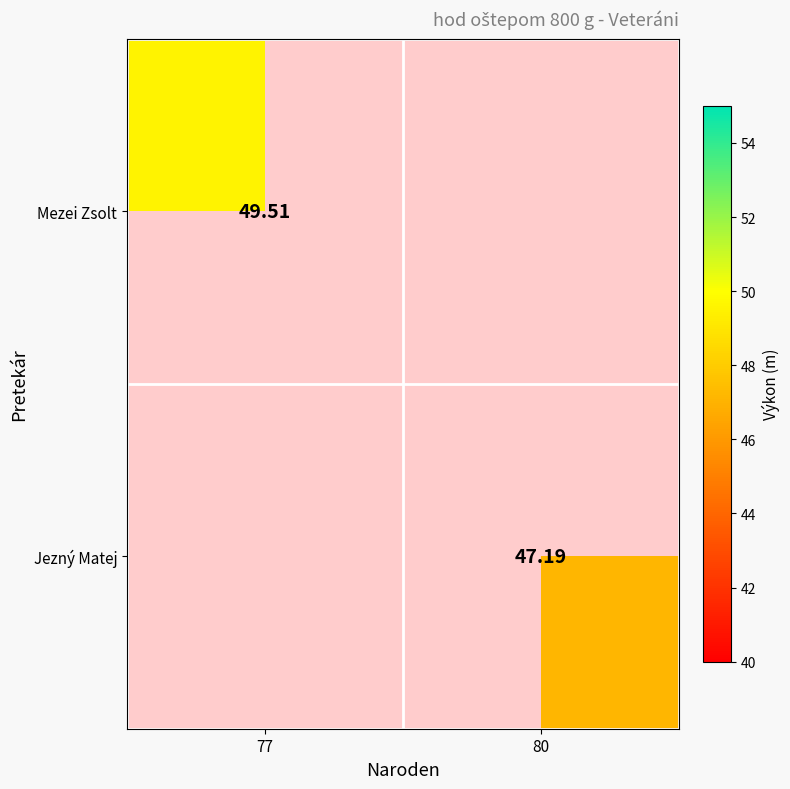

True or false: Mezei Zsolt has a value of 28.5 at 77.

False